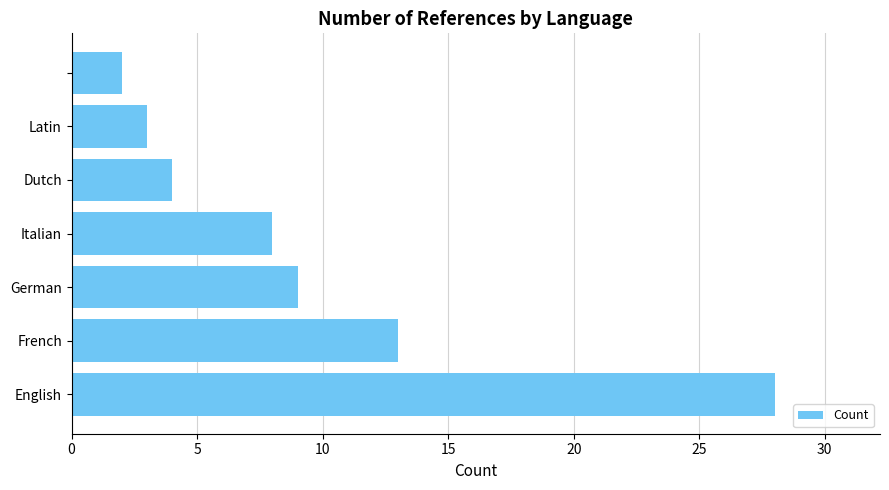

Does the chart contain any negative values?

No